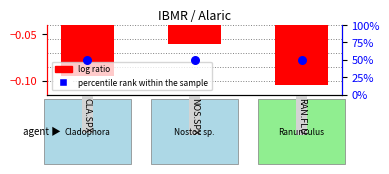

Which series contains the lowest Y value?

log ratio